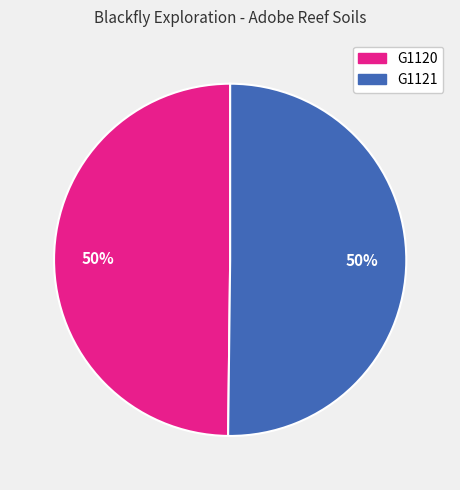

Approximately how many times larger is the value at G1120 compared to G1121?

1.0